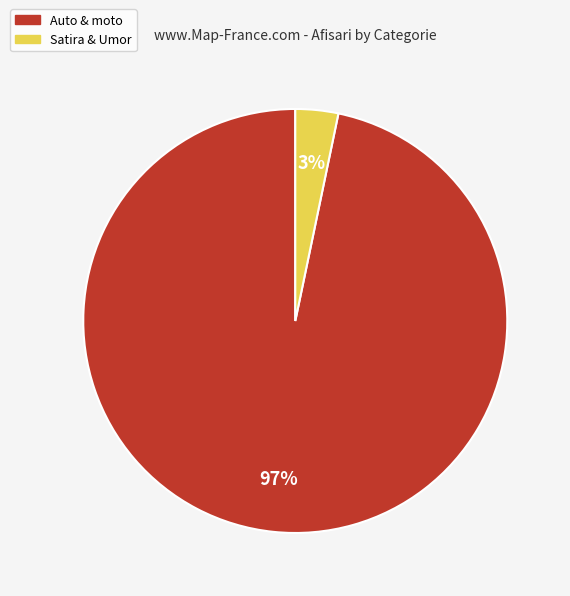

What percentage is the Satira & Umor slice, to the nearest percent?

3%